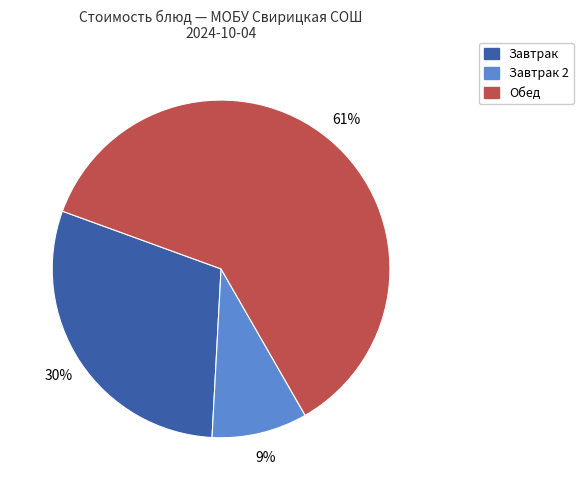

To the nearest percent, what is the difference between the largest and smallest slice percentages?

52%